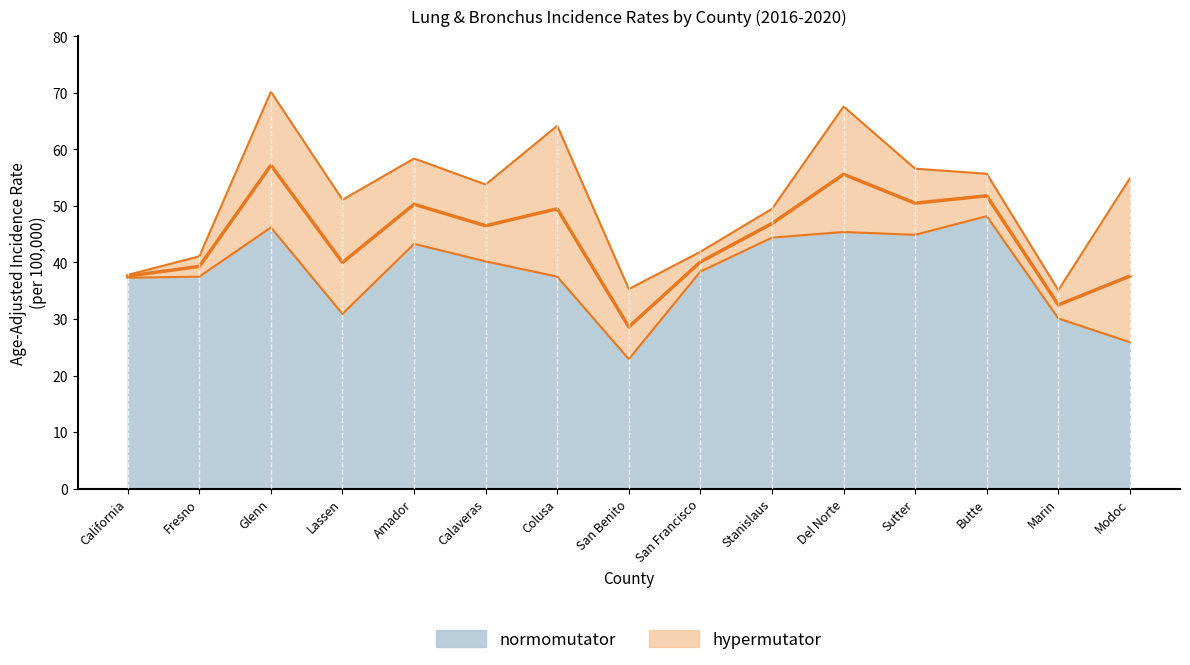

Which category has the lowest value in the Upper 95% CI series?

Marin